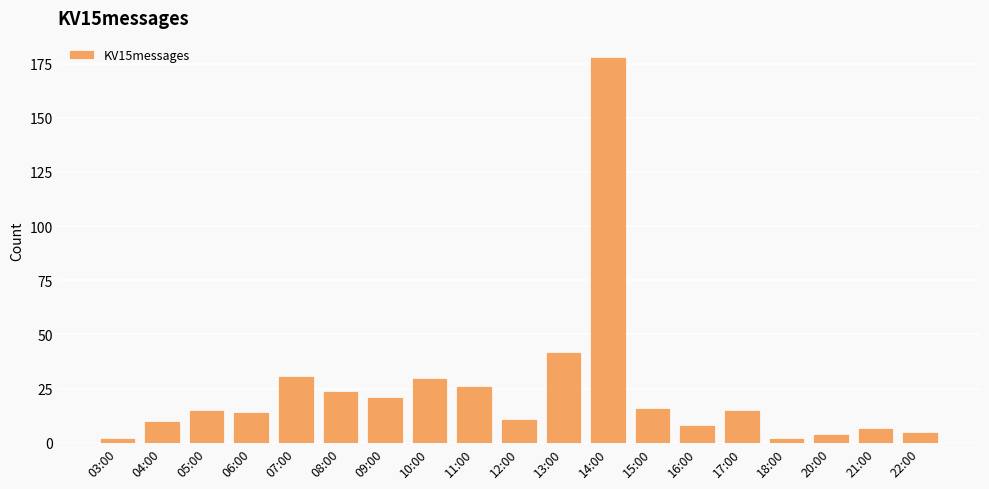

Which category has the highest value across all series?

14:00